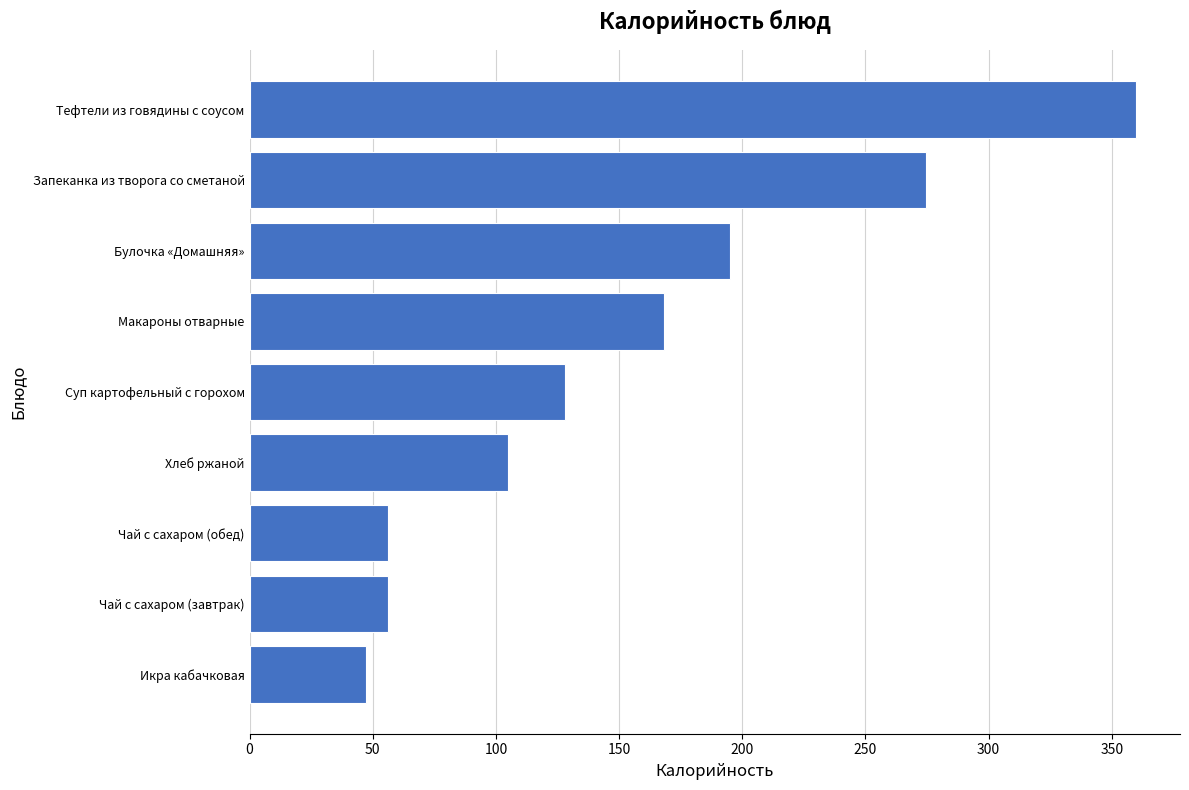

At which label is the value closest to 203?

Булочка «Домашняя»